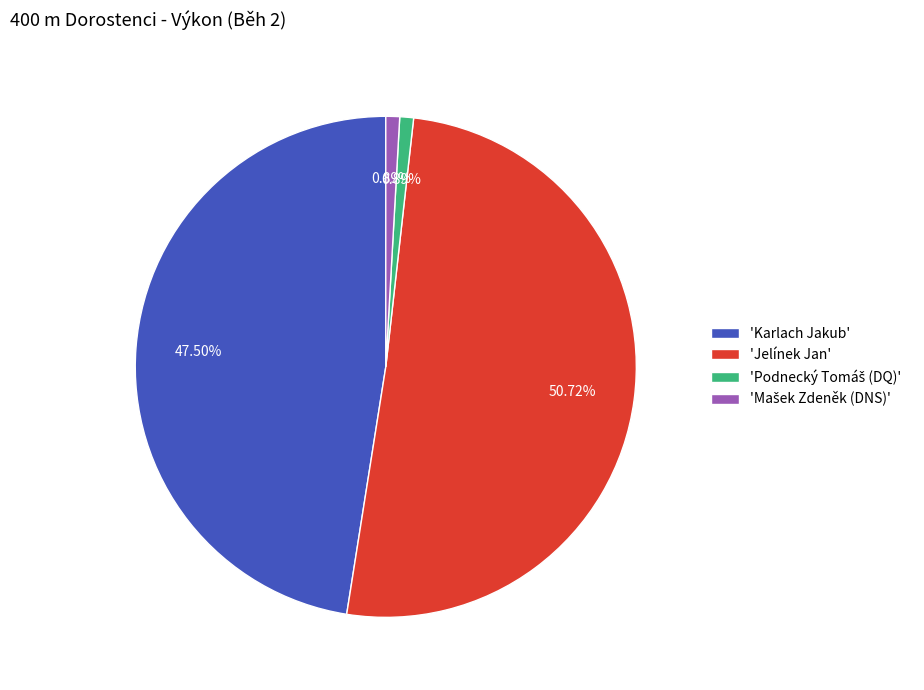

Which slice is the largest?

'Jelínek Jan'